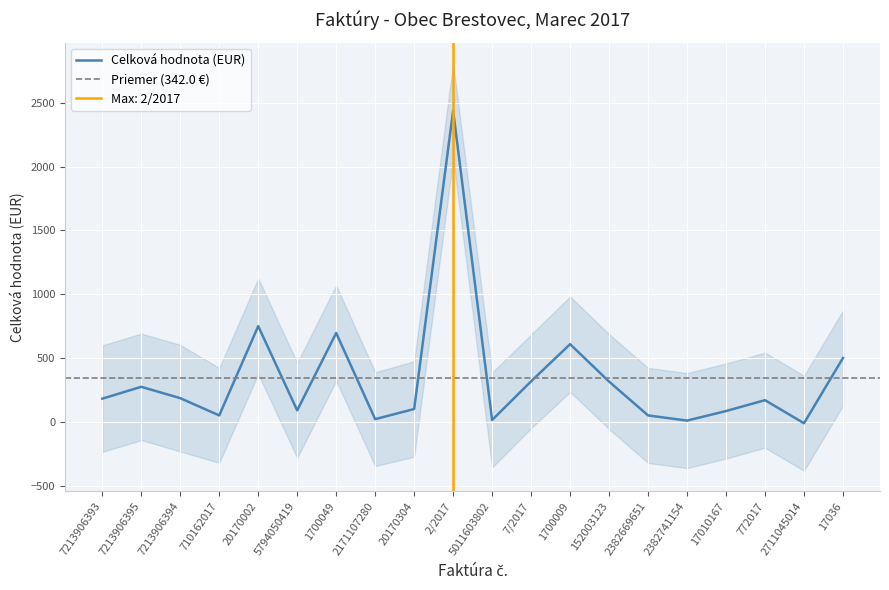

How many positive values are there?

19